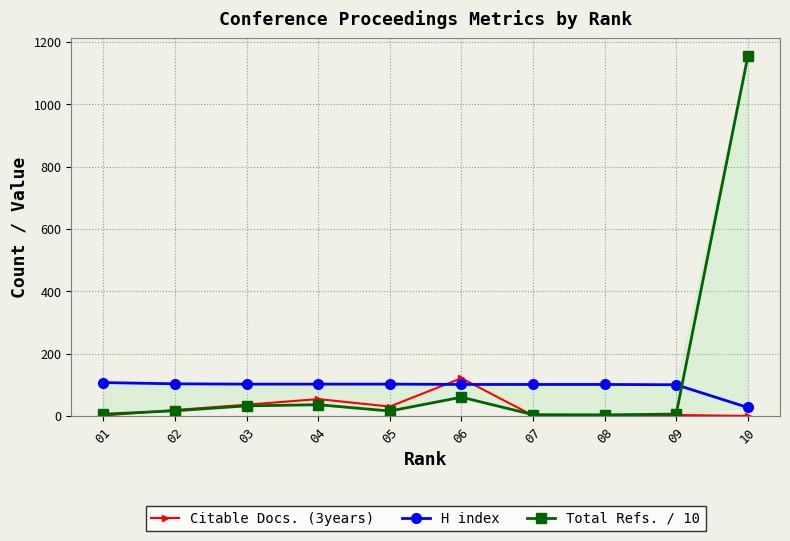

True or false: H index has a value of 103.0 at 02.

True